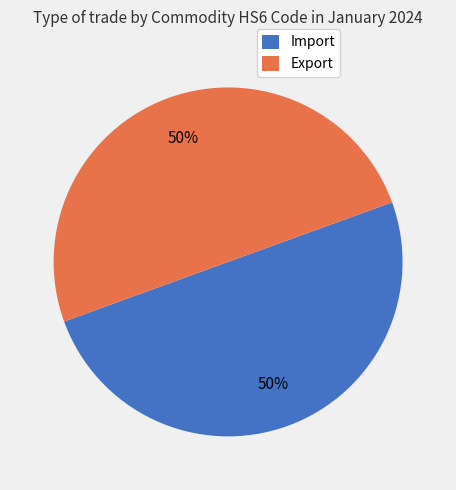

Is it true that Import is 45% of the pie?

False